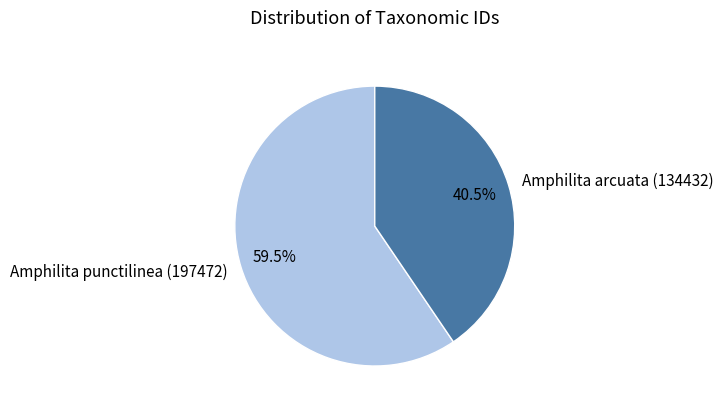

To the nearest percent, what is the combined percentage of Amphilita arcuata (134432) and Amphilita punctilinea (197472)?

100%